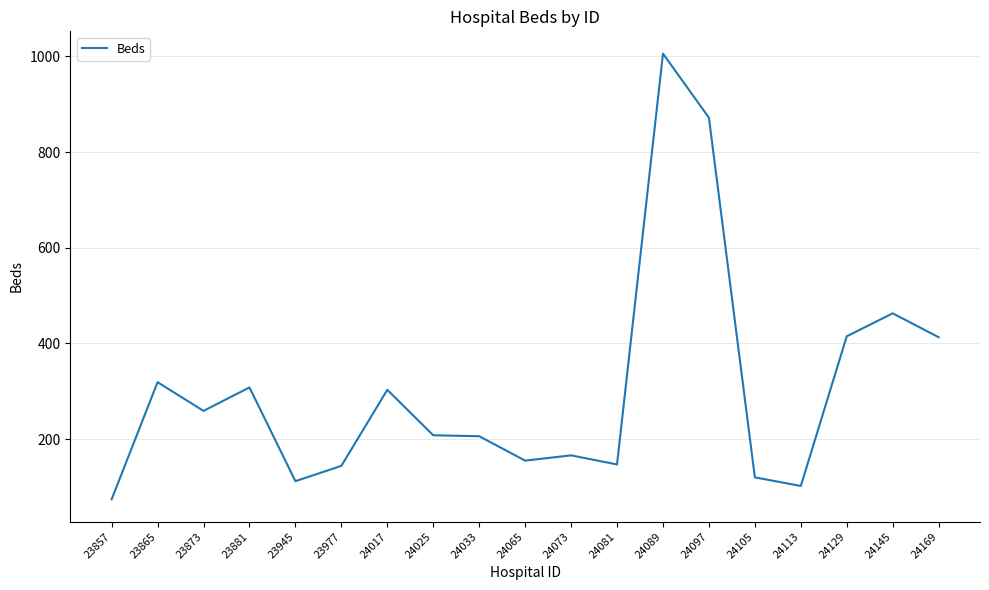

What is the greatest value displayed?

1006